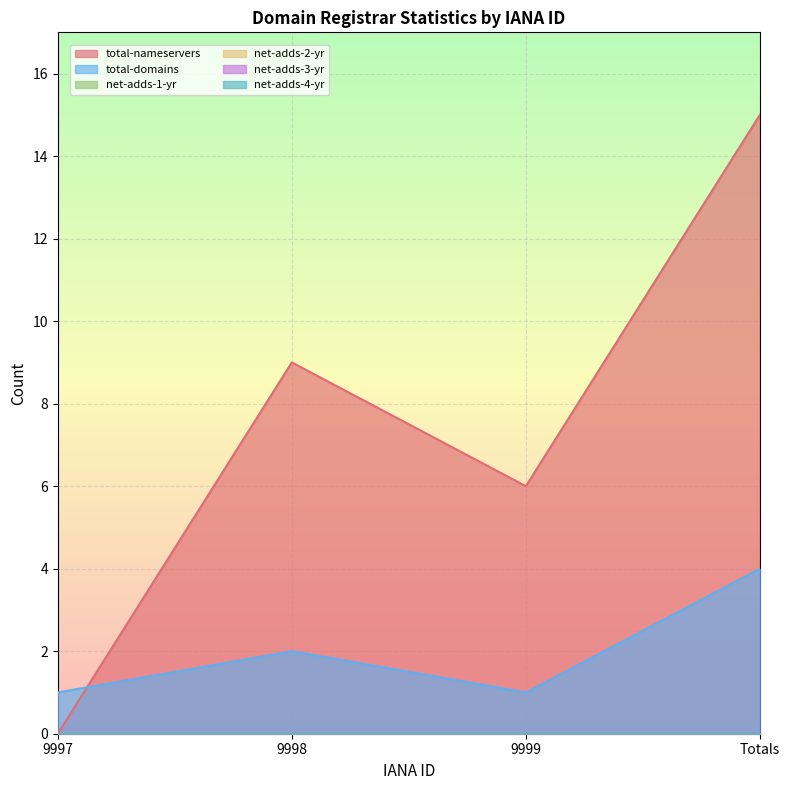

Which series has the widest spread of values?

total-nameservers